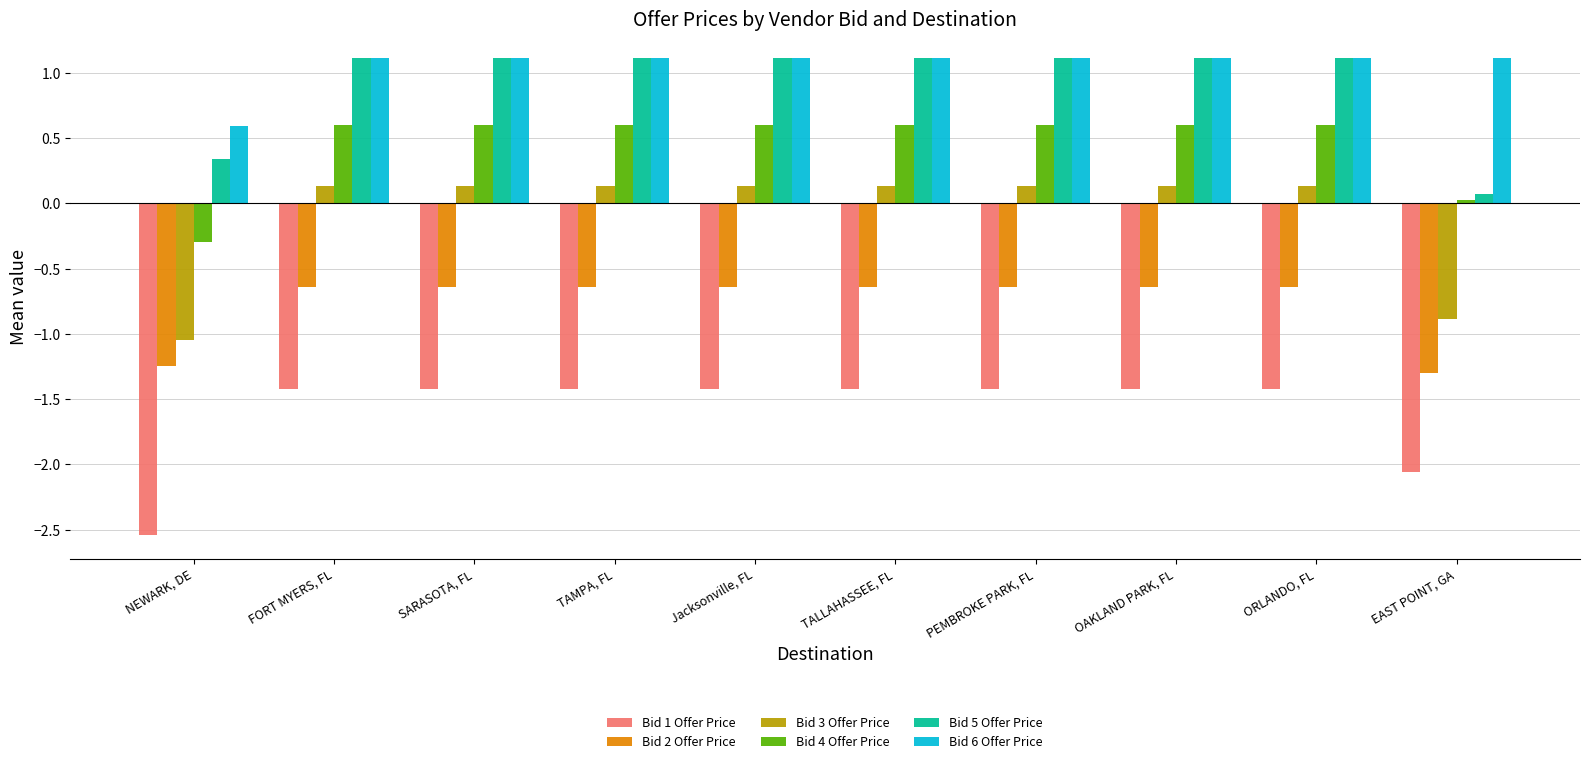

What is the label of the 2nd bar from the left?

FORT MYERS, FL